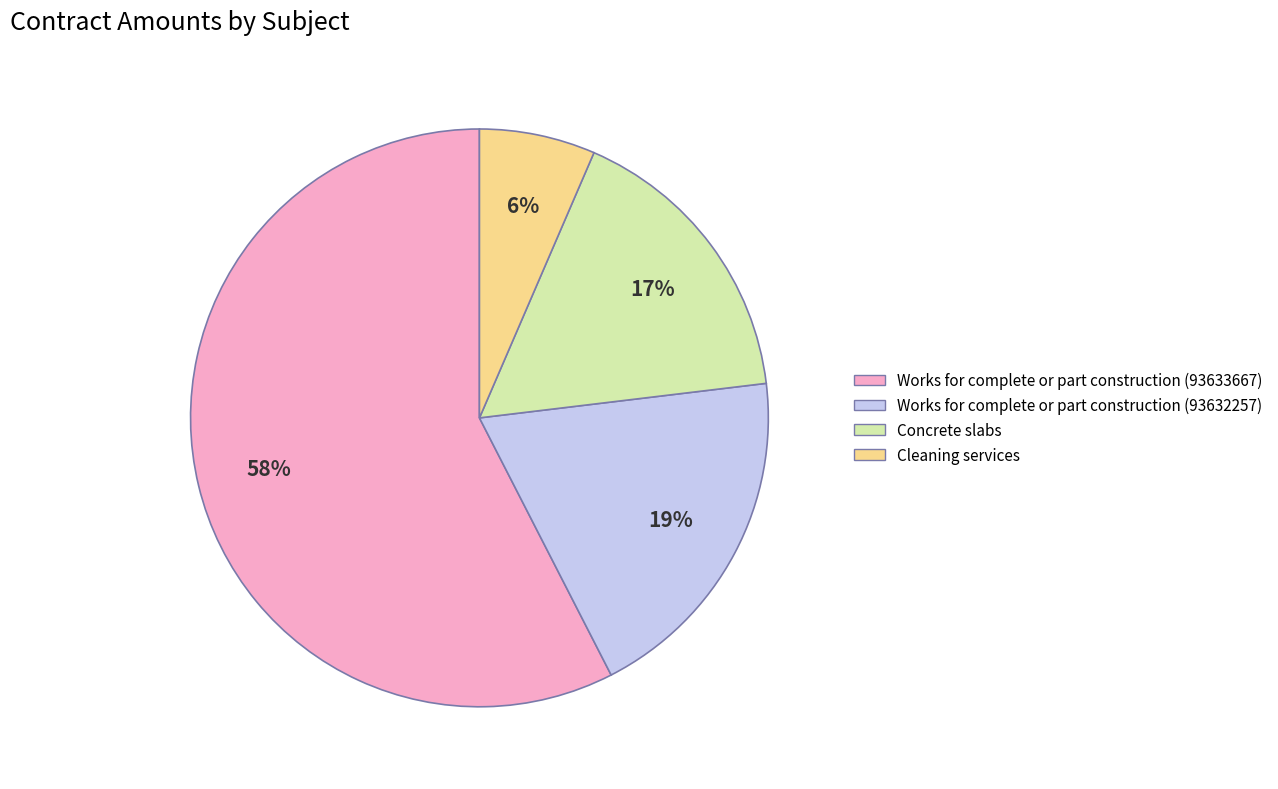

True or false: Cleaning services accounts for 1% of the total.

False